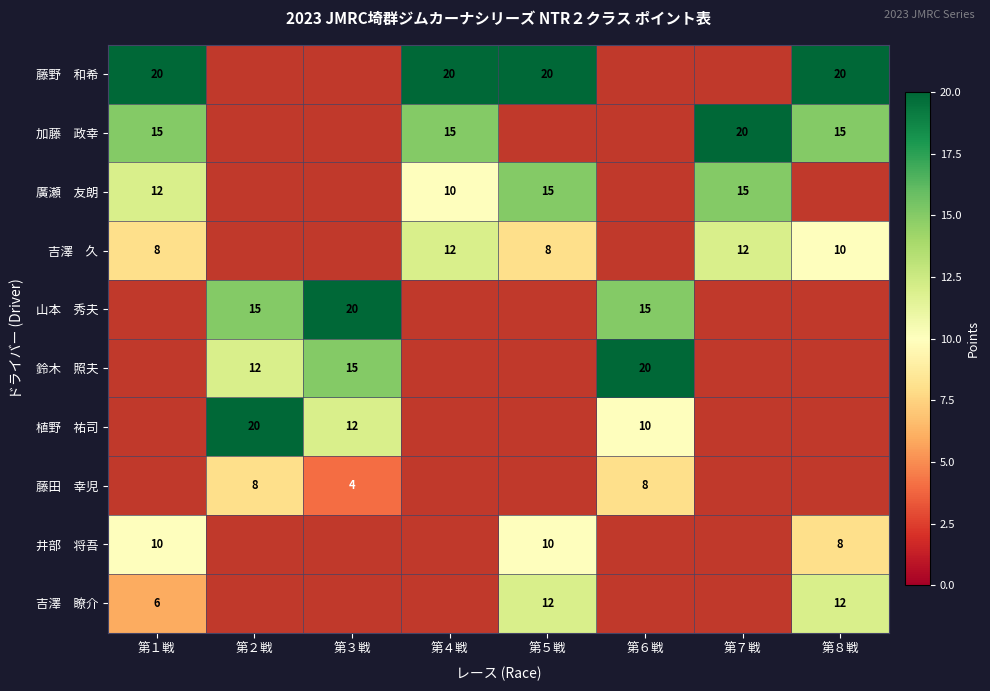

What is the greatest value displayed?

20.0